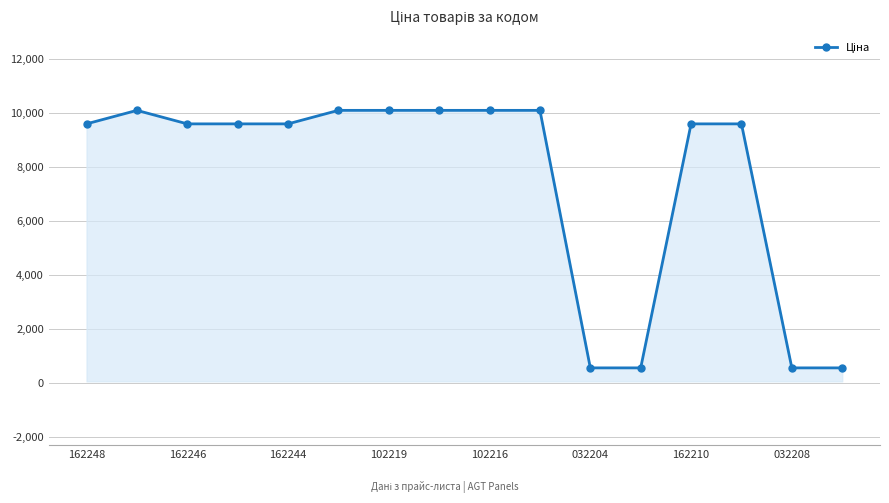

What is the value of the 1st point from the left?

9585.4